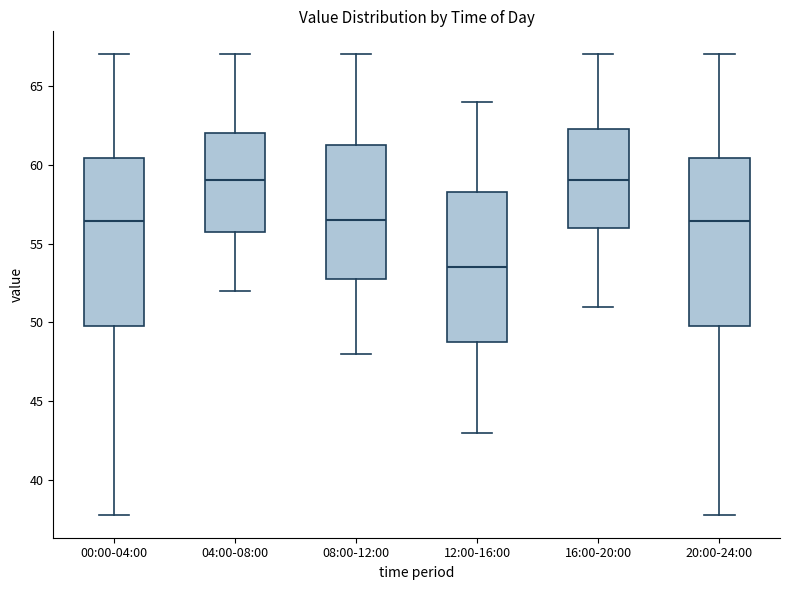

Where is the upper edge of the box for 08:00-12:00 on the y-axis? The values are not printed on the chart, so give them approximately, as read against the axis.

61.5